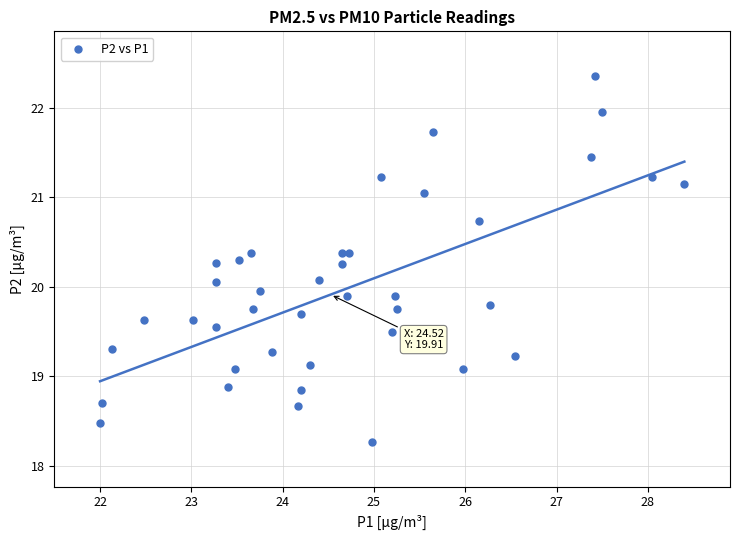

What is the range of X values (max minus min)?

6.4